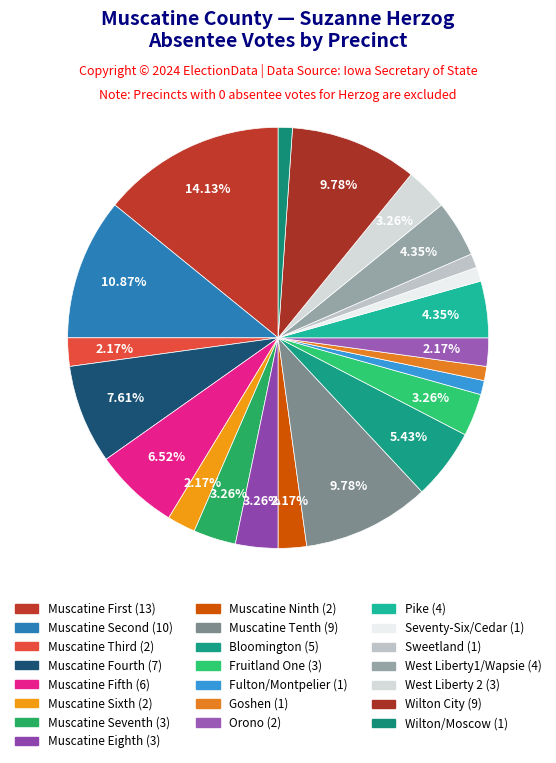

Which category has the biggest portion of the pie?

Muscatine First